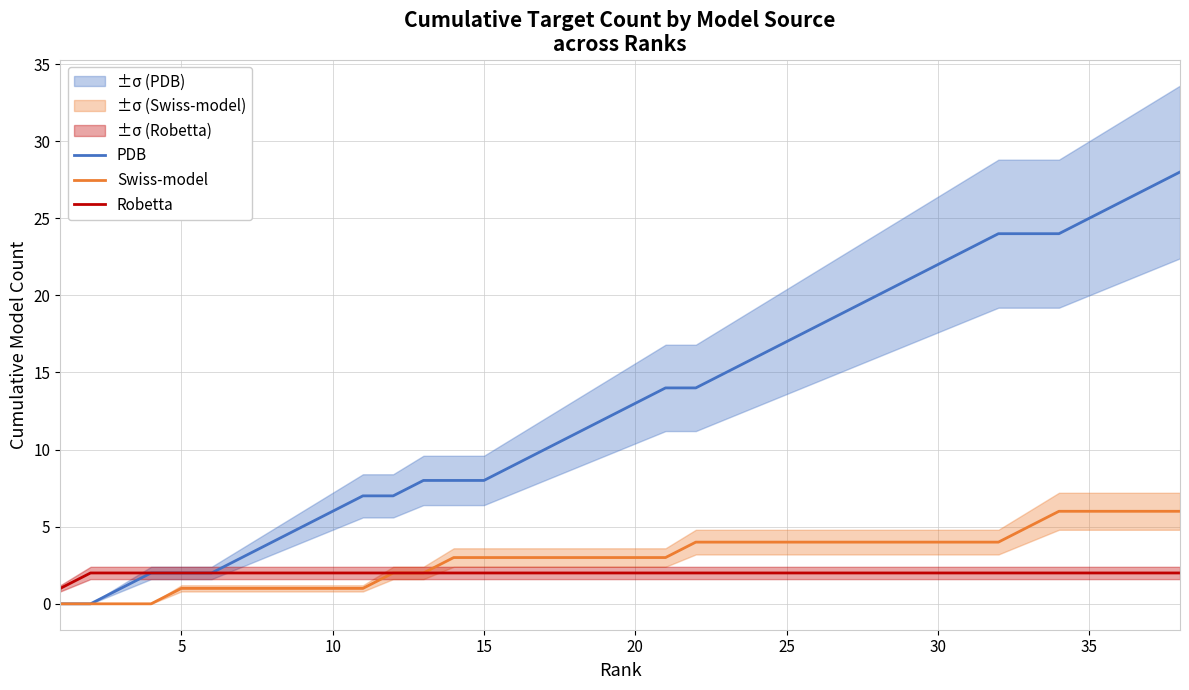

Count the number of categories in the chart.

38